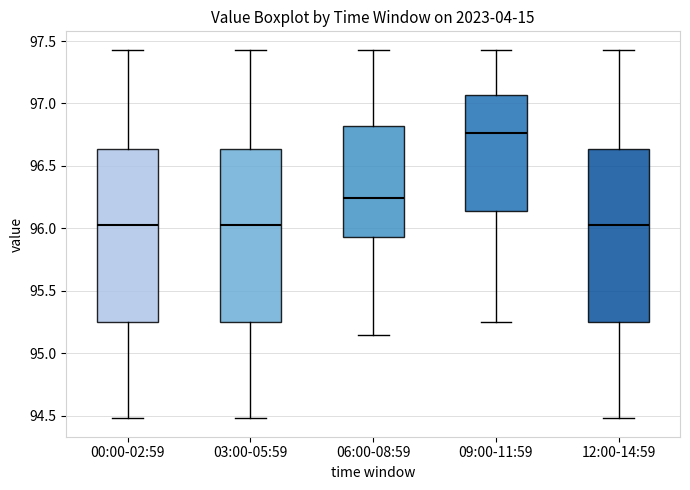

Which box has the highest median line?

09:00-11:59